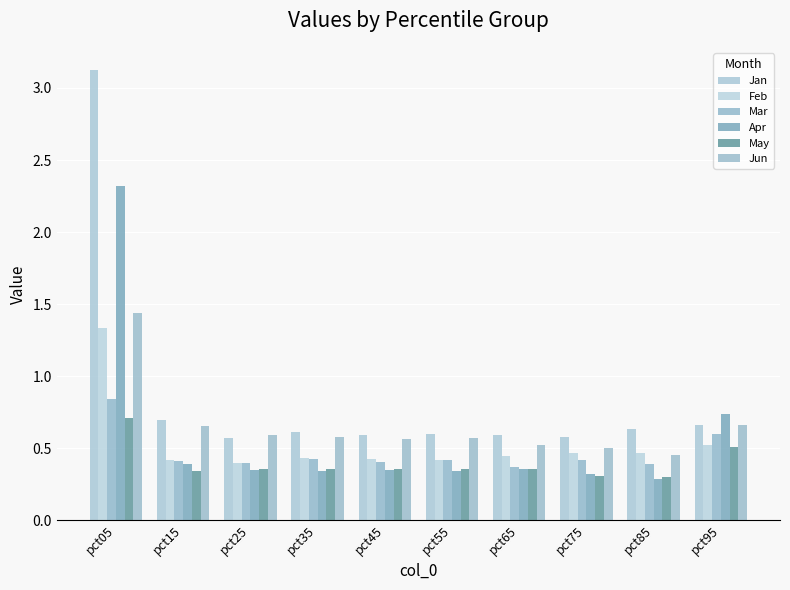

Is the value of Mar at pct05 greater than the value of Feb at pct85?

Yes